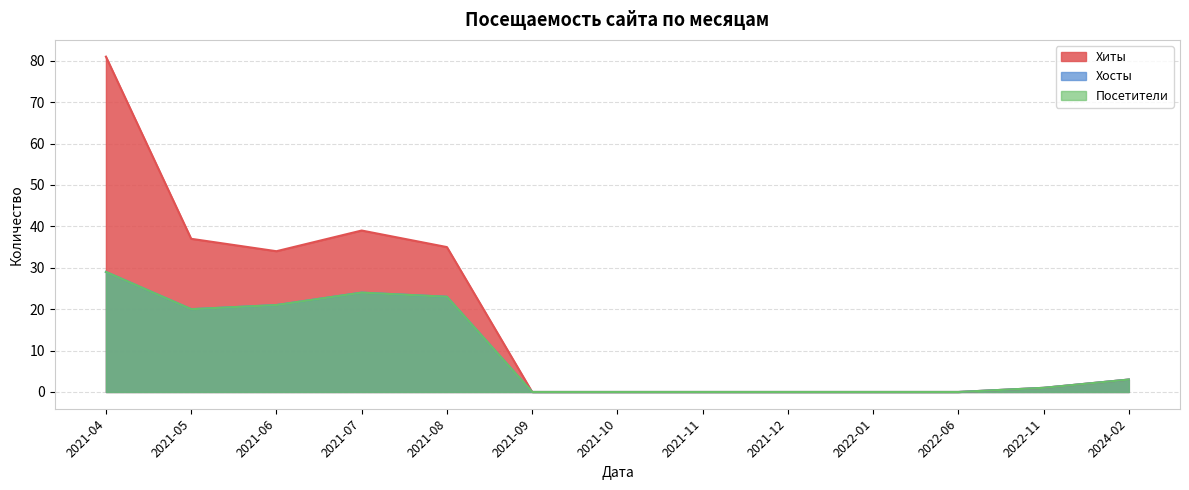

True or false: Посетители and Хосты cross at least once.

False